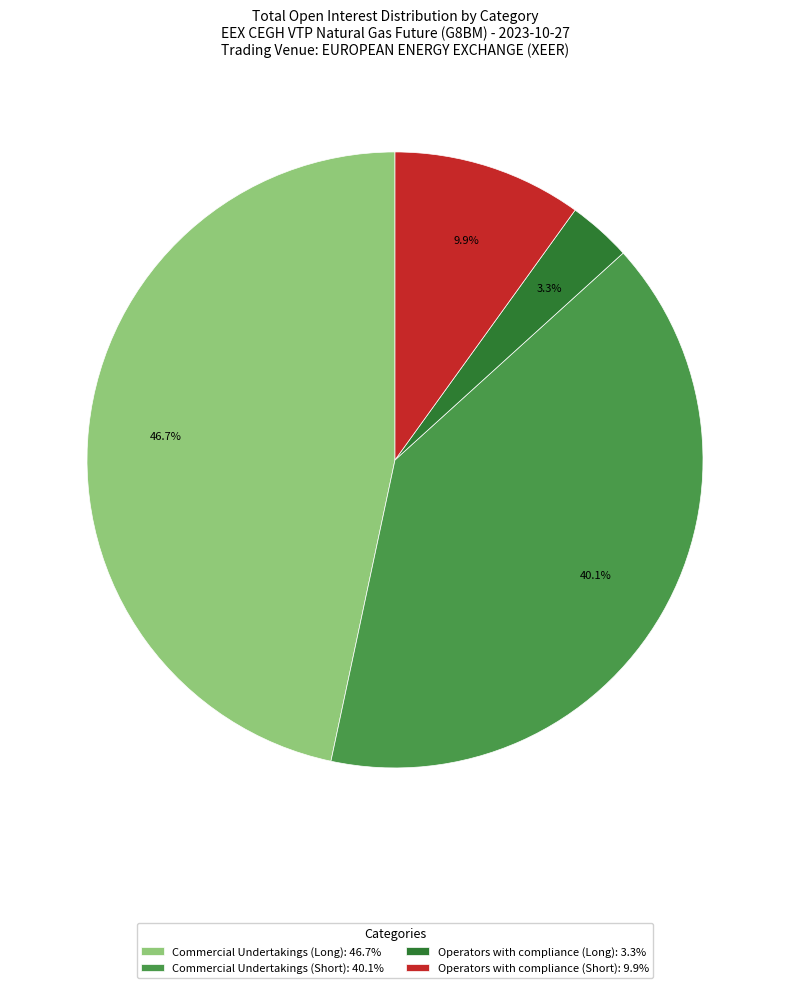

Which slice is the largest?

Commercial Undertakings (Long): 46.7%